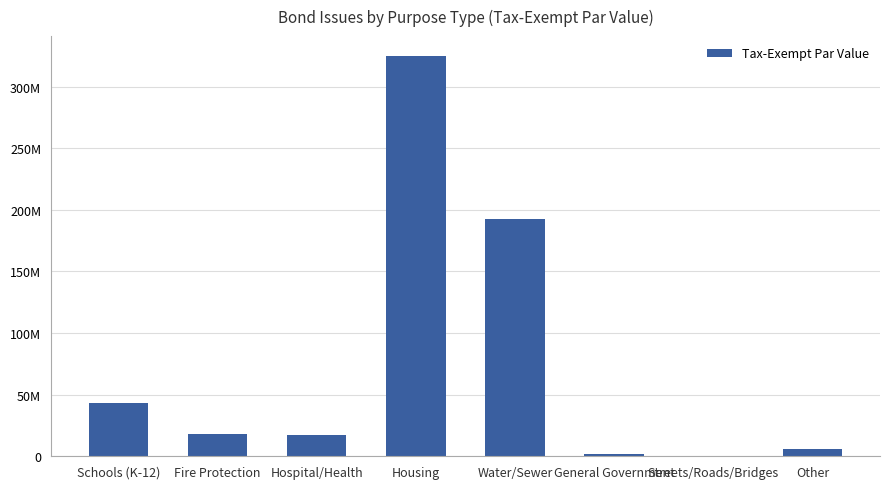

What is the ratio of the value at Other to the value at Schools (K-12)?

0.1